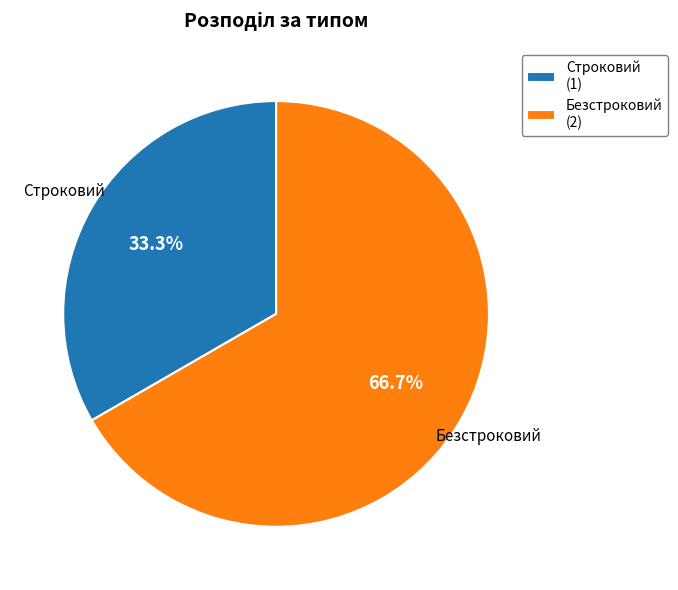

Is there any slice that represents more than half of the pie?

Yes